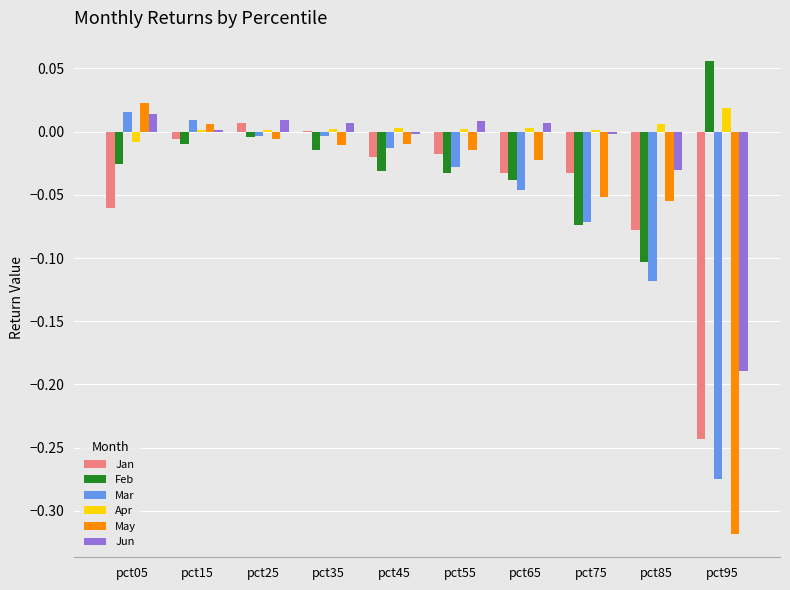

How many series are shown in this chart?

6